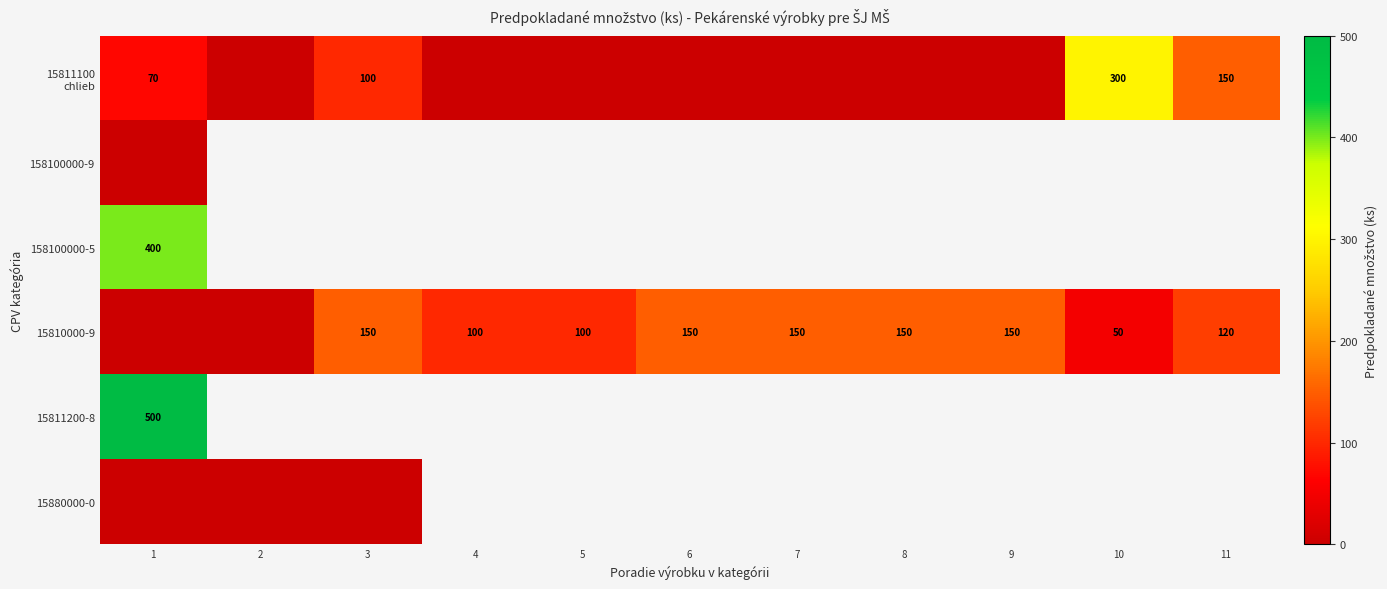

What is the difference between the 15810000-9 values at 5 and 7?

50